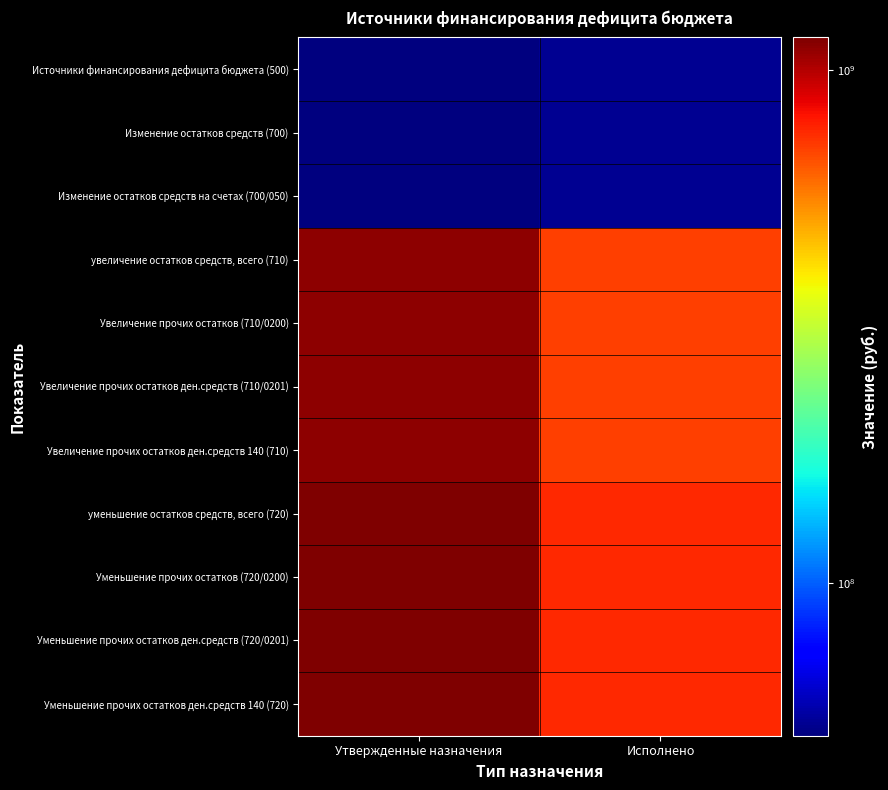

At which category does the chart reach its minimum across all series?

Утвержденные назначения